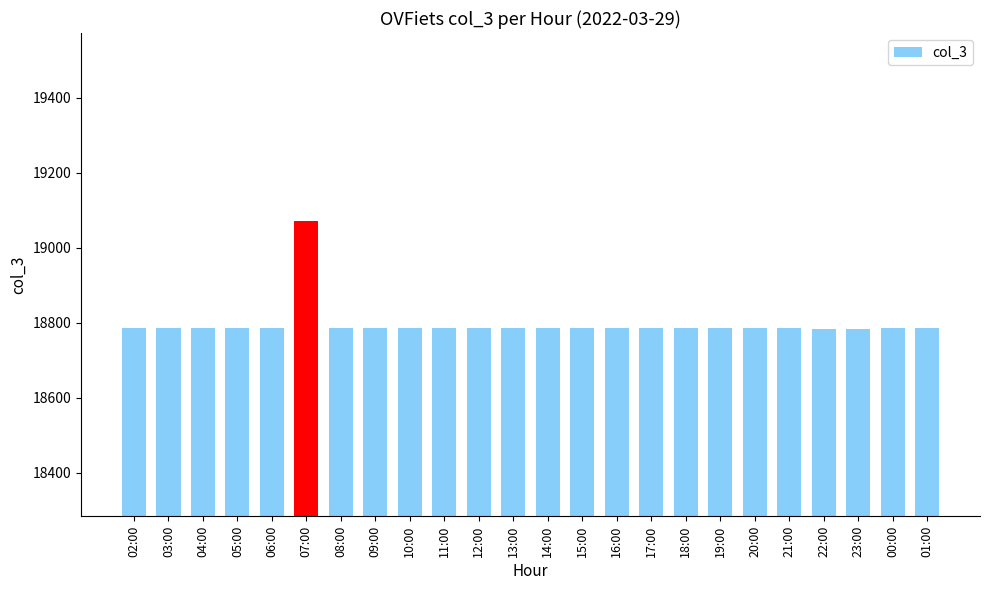

True or false: the data shows 18785 at 17:00.

True